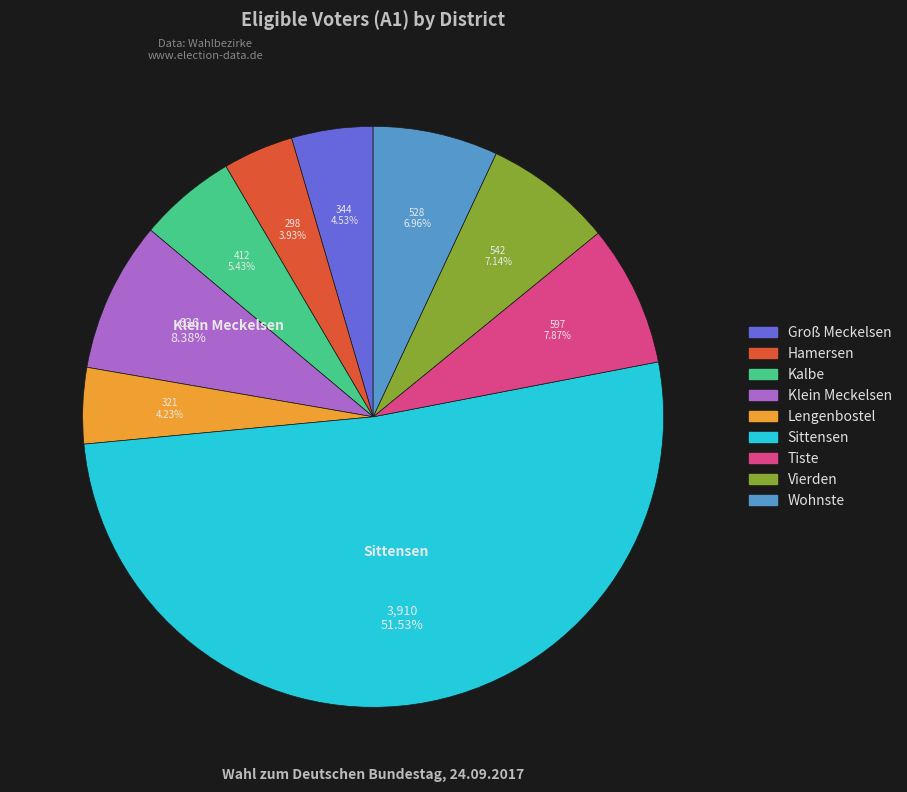

Which slice represents more than half of the pie?

Sittensen